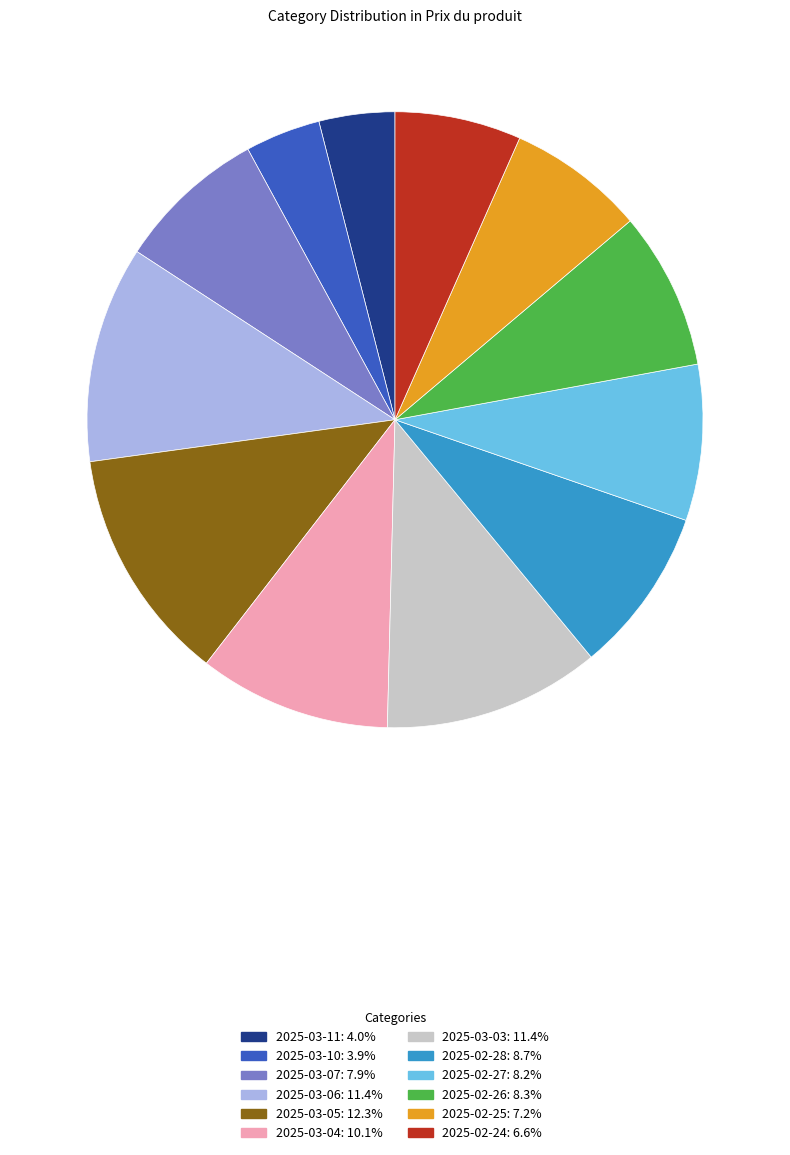

Does 2025-03-03 account for over 50% of the chart?

No